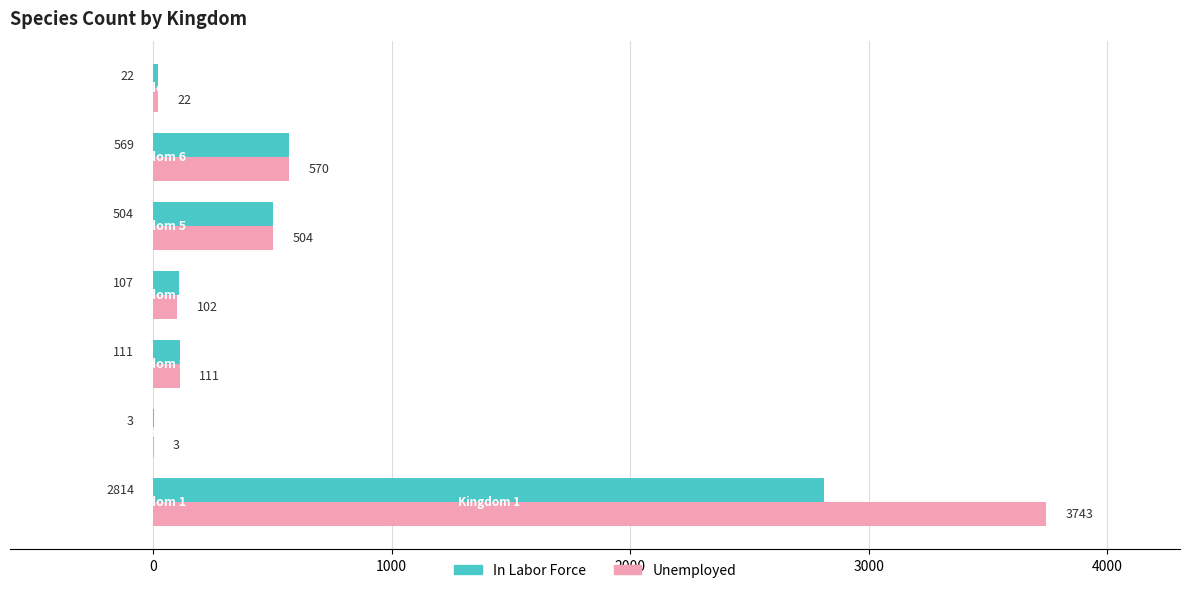

Which series has the largest total across all categories?

Unemployed